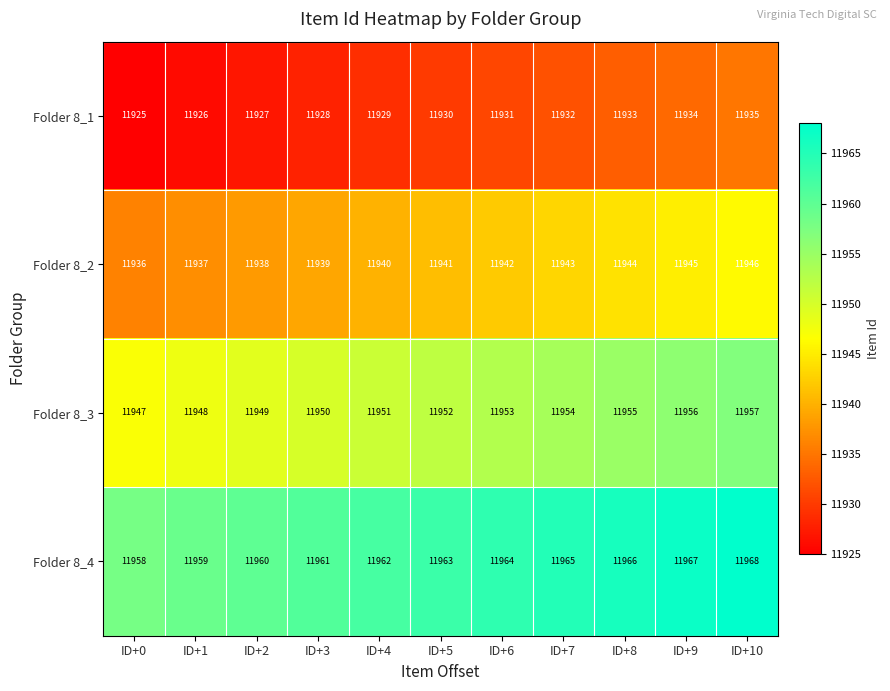

What is the average value of the Folder 8_3 series?

11952